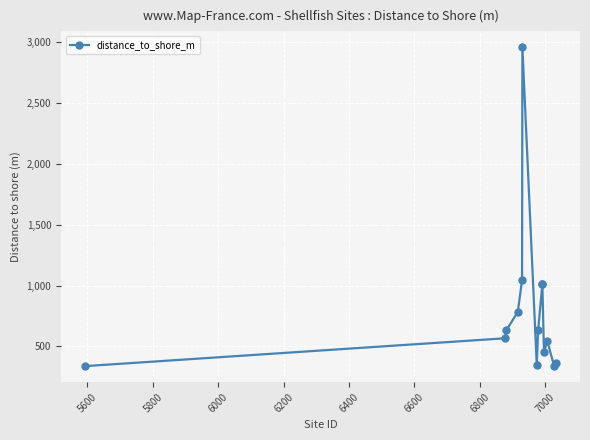

How many interior local valleys (lower than both neighbors) does the data have?

3